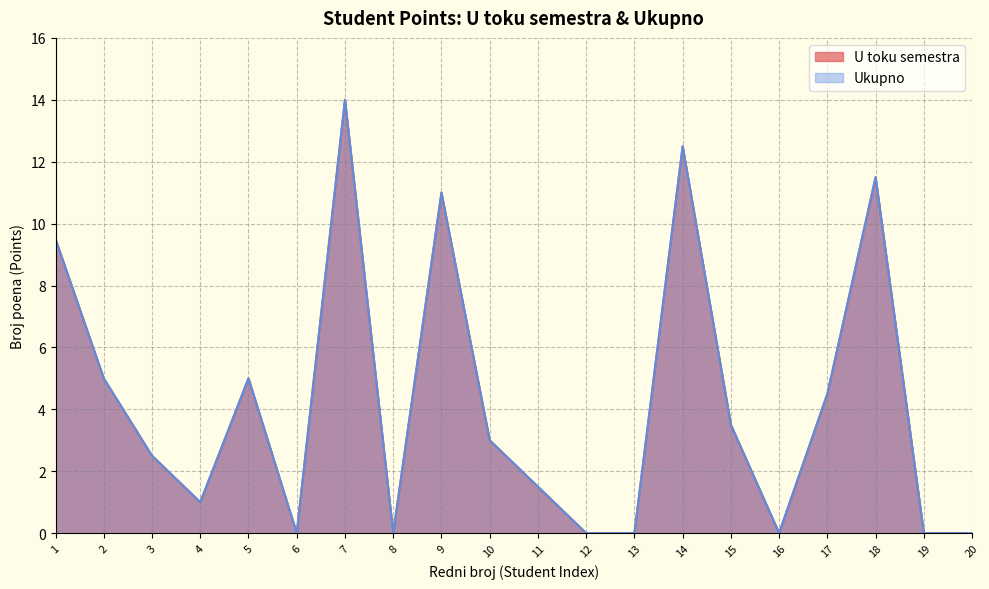

List the labels in order of U toku semestra value, largest first.

7, 14, 18, 9, 1, 2, 5, 17, 15, 10, 3, 11, 4, 6, 8, 12, 13, 16, 19, 20